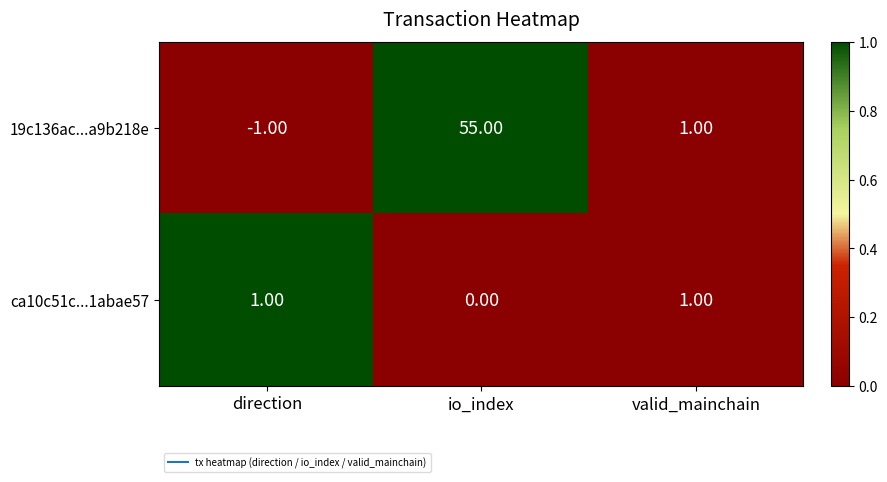

At which label does 19c136ac...a9b218e first exceed 1?

io_index